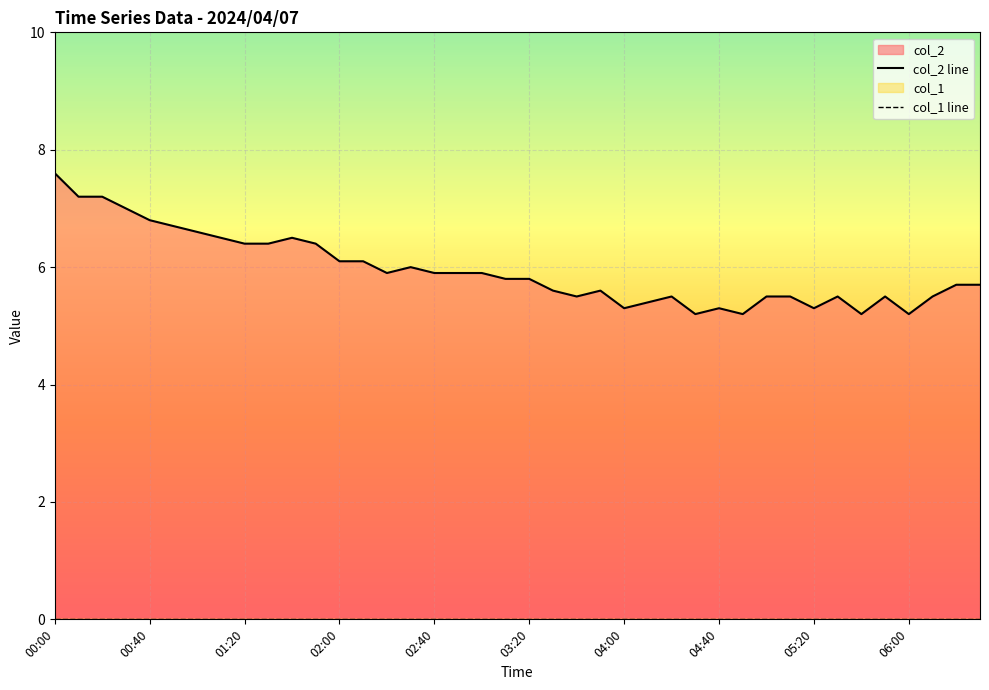

Which series has the widest spread of values?

col_2 line